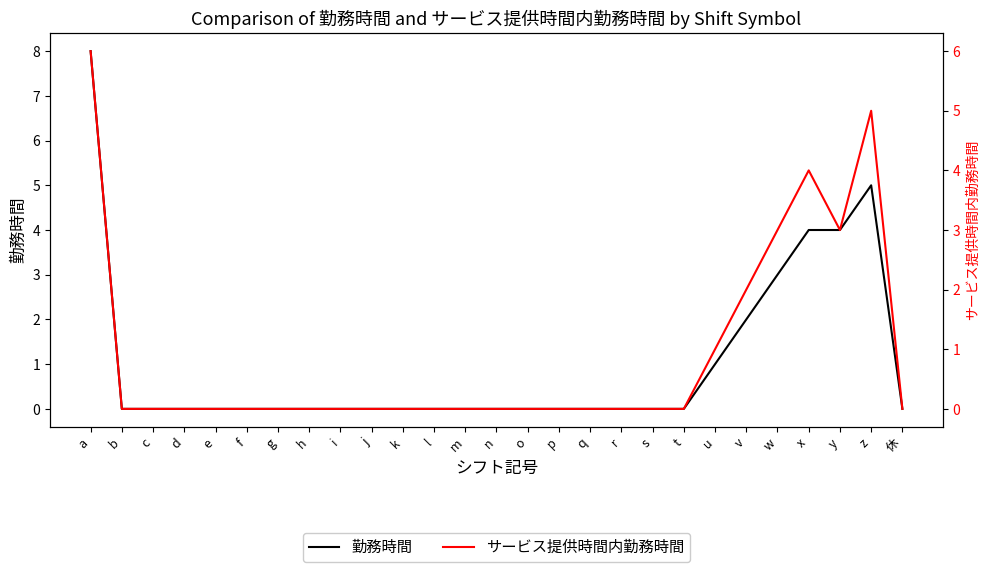

What is the label of the 23rd point from the right?

e